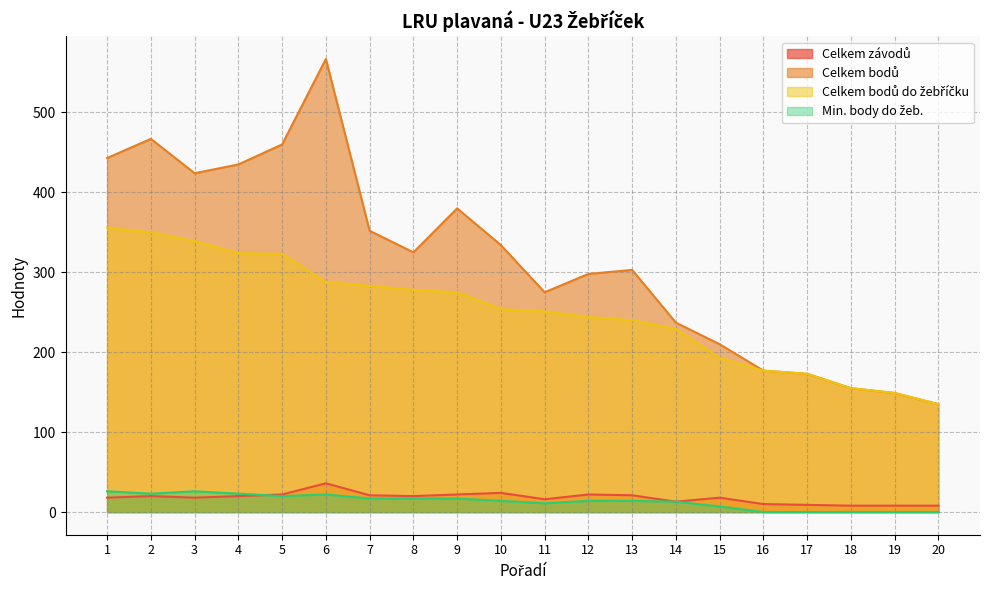

At which category does Min. body do žeb. reach its first local peak?

3